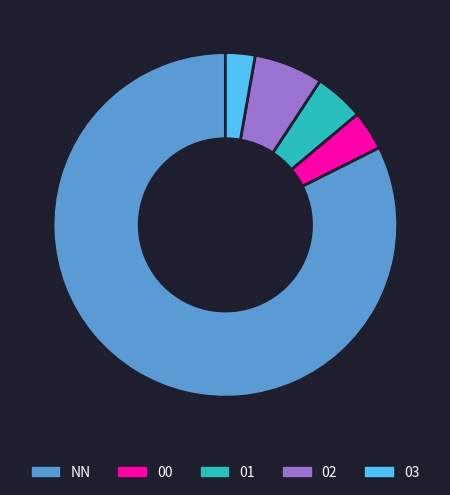

Is the sum of 00 and 02 greater than half?

No